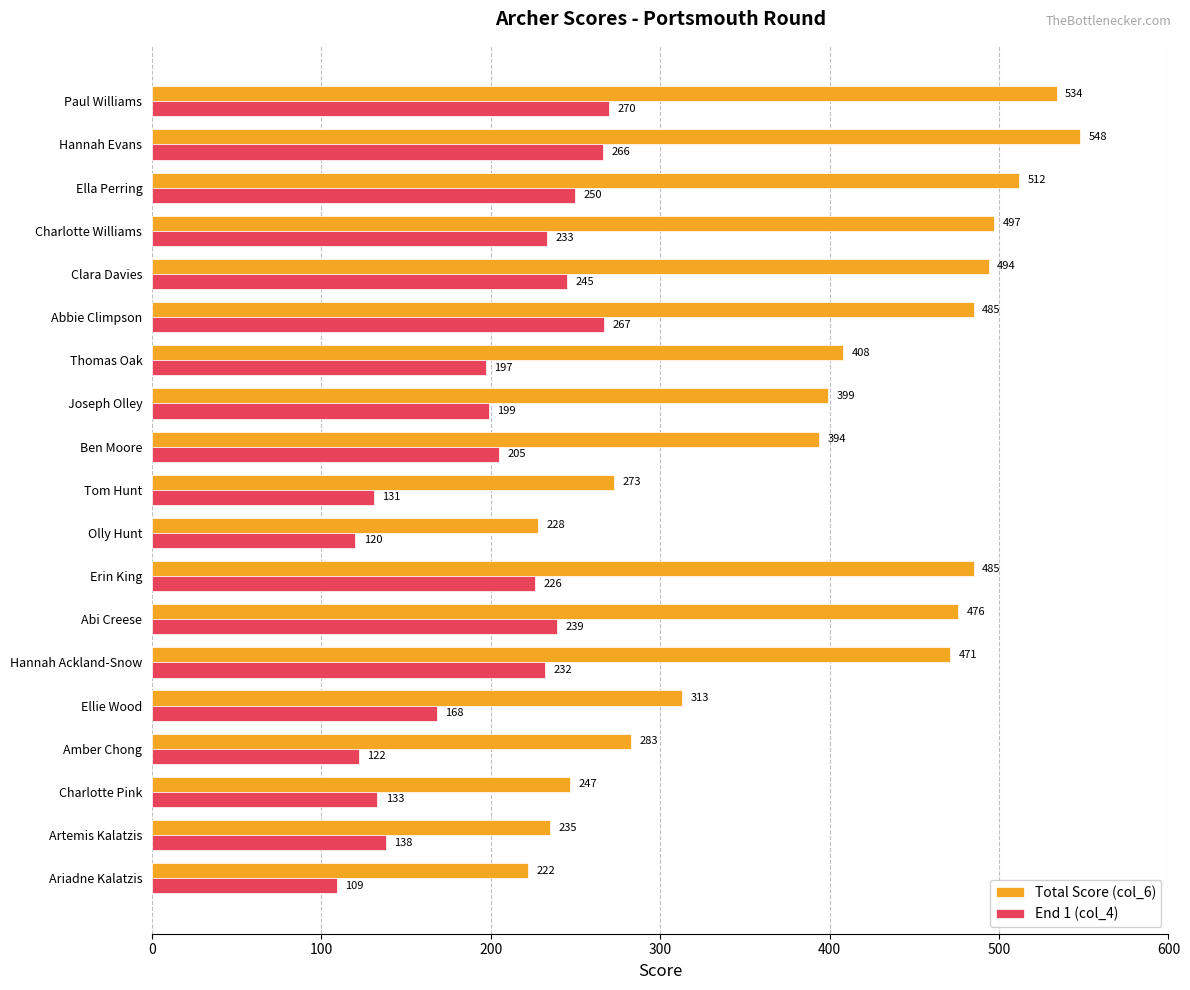

Count the number of categories in the chart.

19